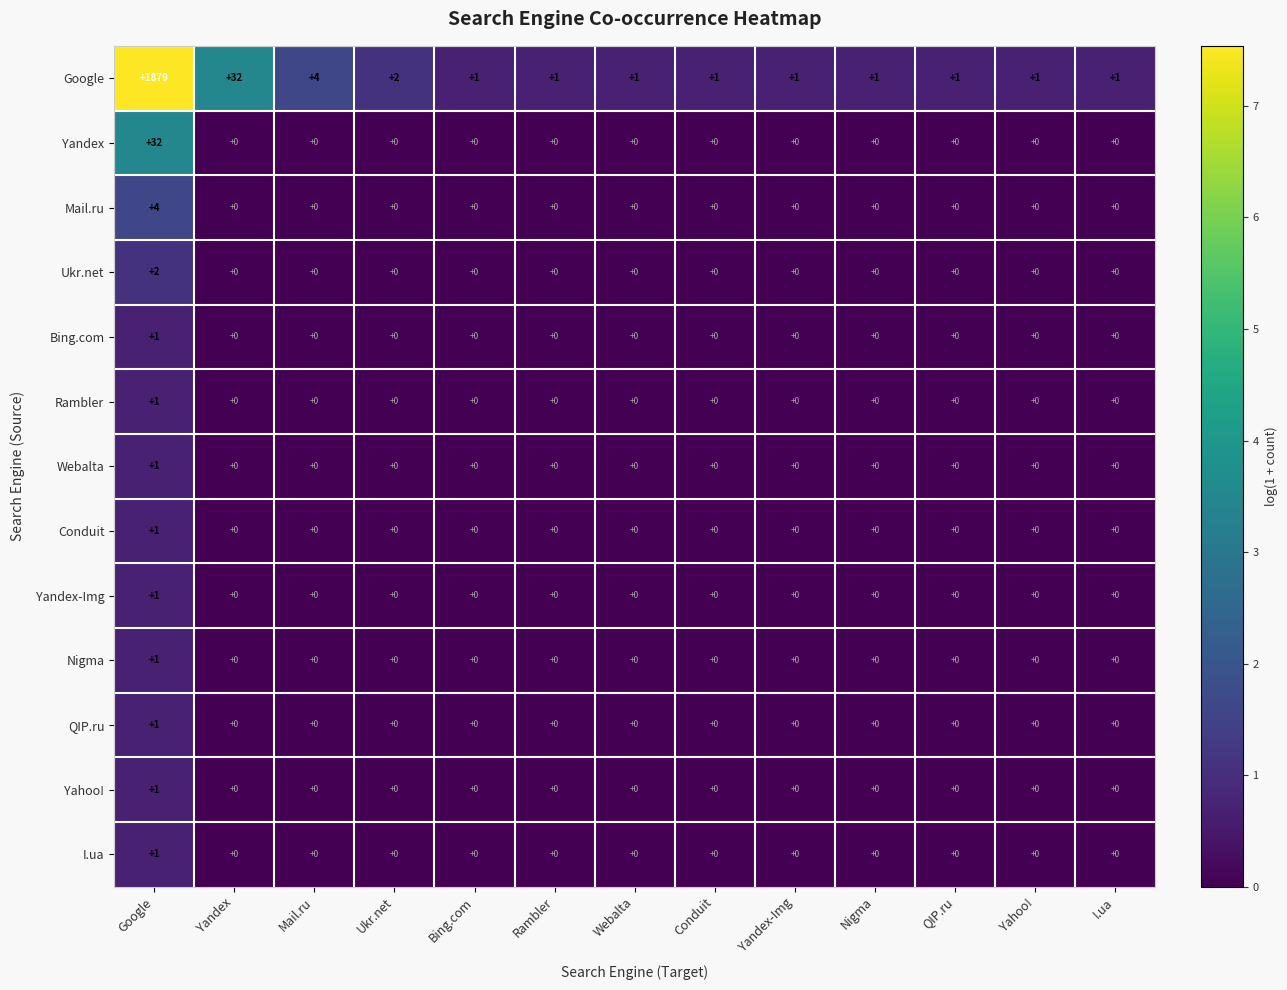

Which series has the widest spread of values?

Google